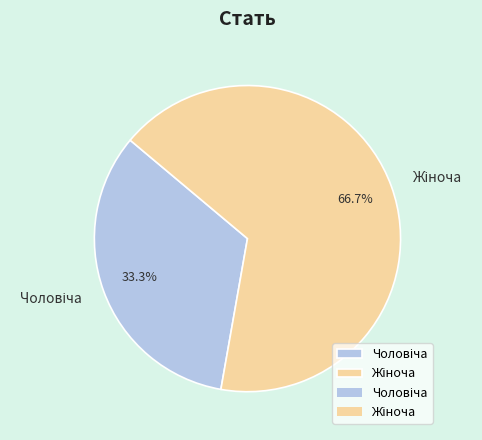

Is there a majority slice in this chart?

Yes